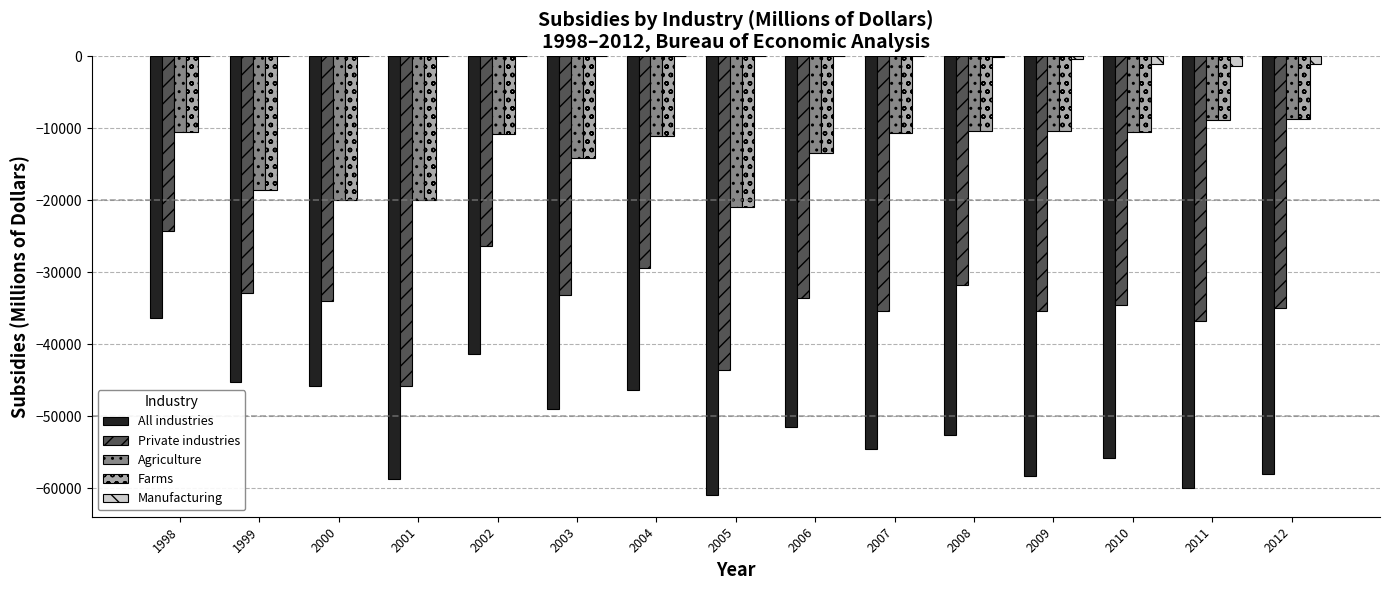

Which series has the largest total across all categories?

Manufacturing